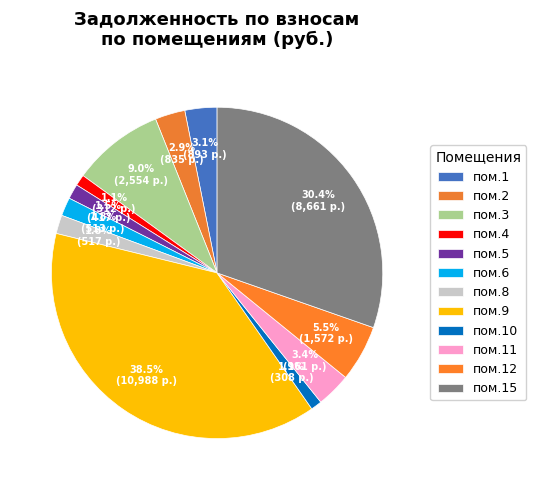

How many slices are in this pie chart?

12